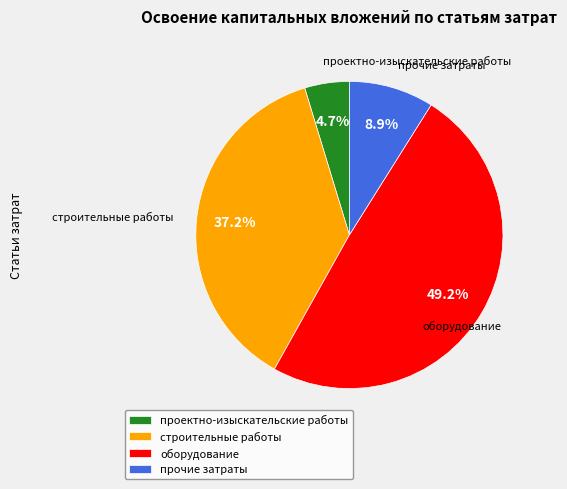

To the nearest percent, what is the combined percentage of оборудование and прочие затраты?

58%